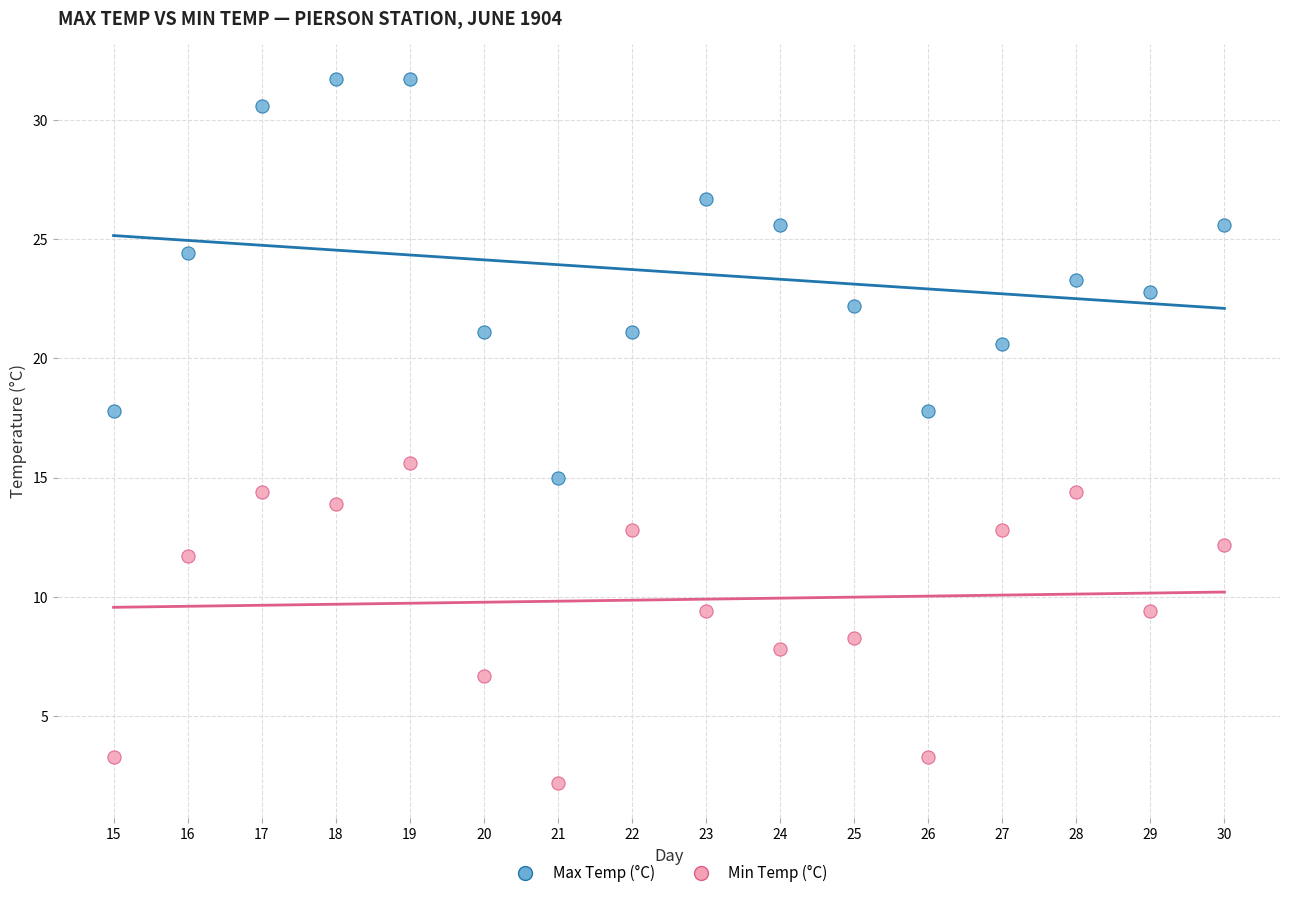

What is the X range (max minus min) for the scatter plot?

15.0